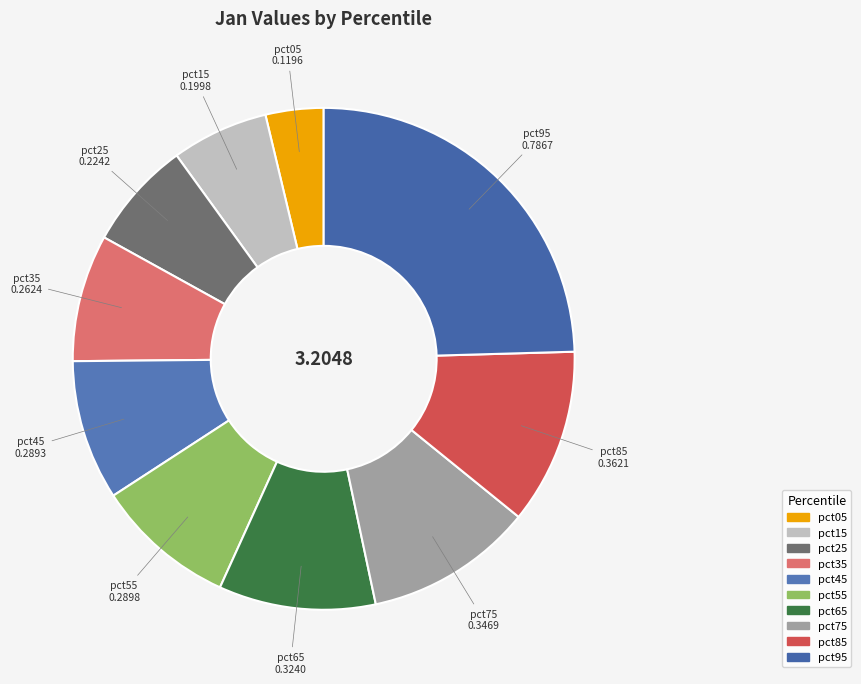

Is pct55 the majority of the pie?

No